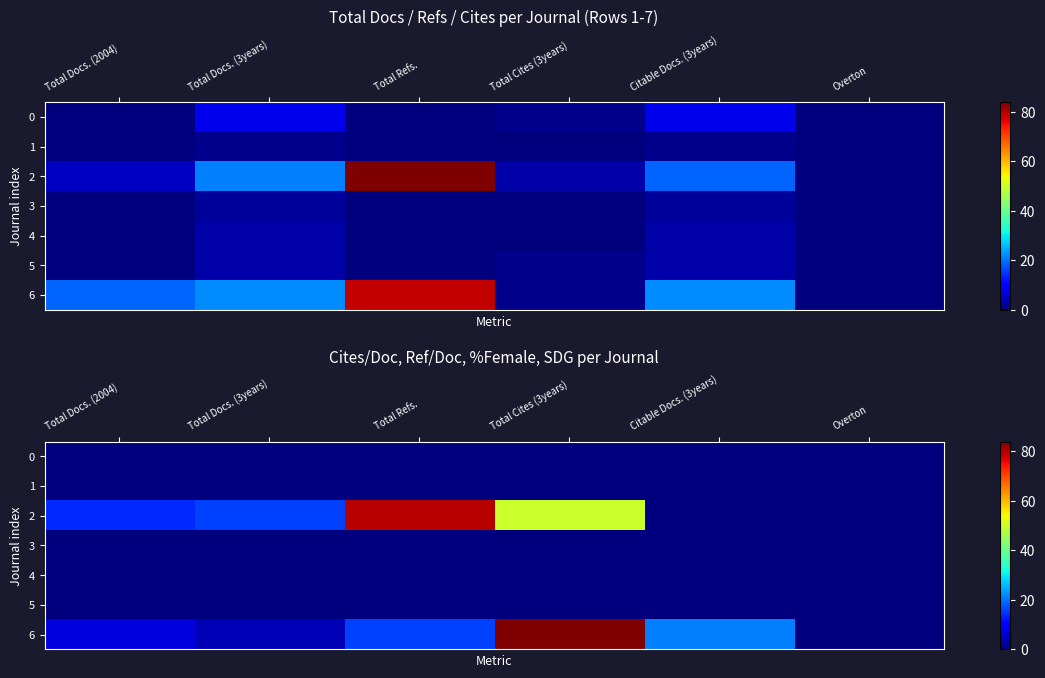

Which has a higher value, Total Refs. or Total Docs. (3years)?

Total Refs.